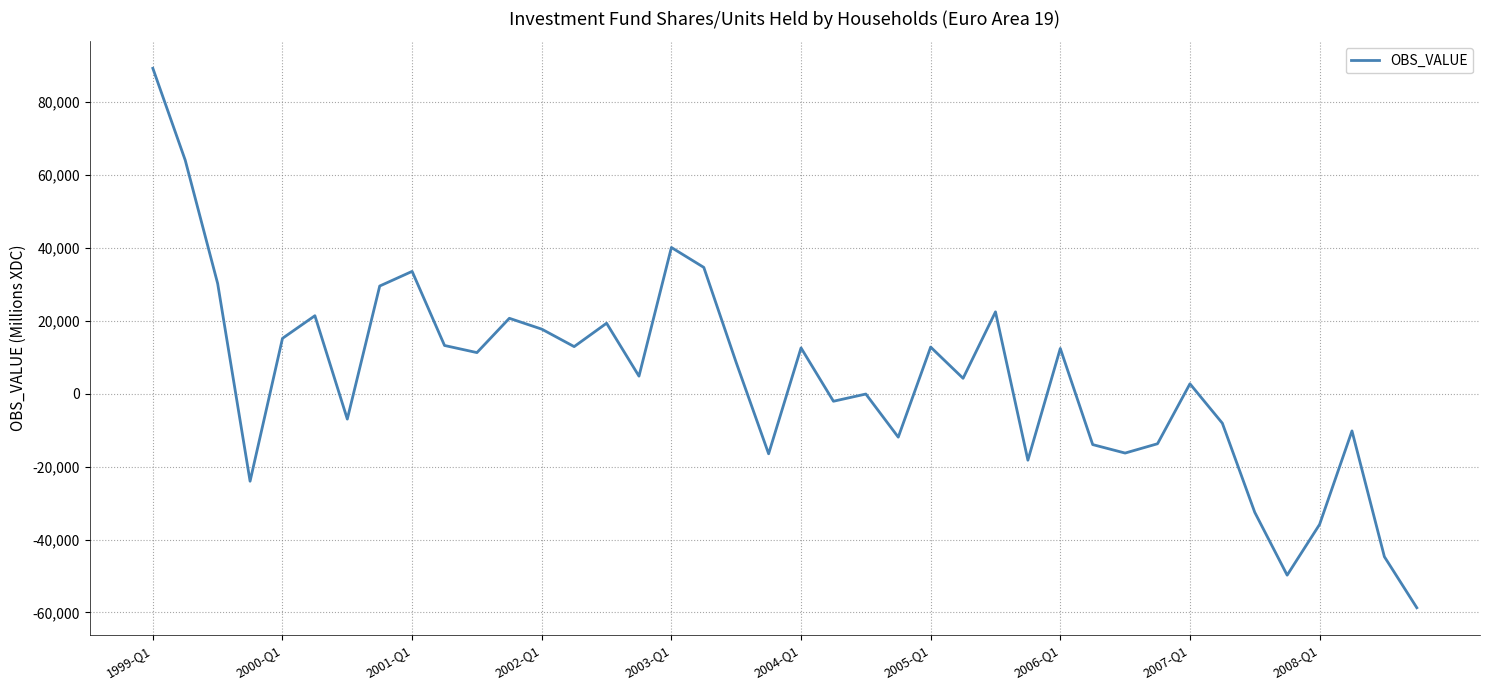

What is the minimum value shown in the chart?

-58699.3